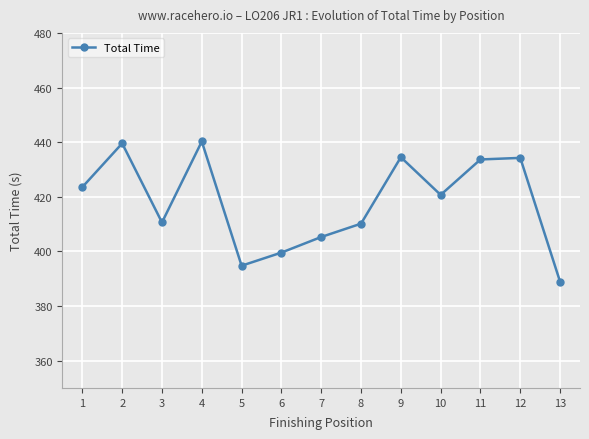

At which category does the data reach its first local peak?

2